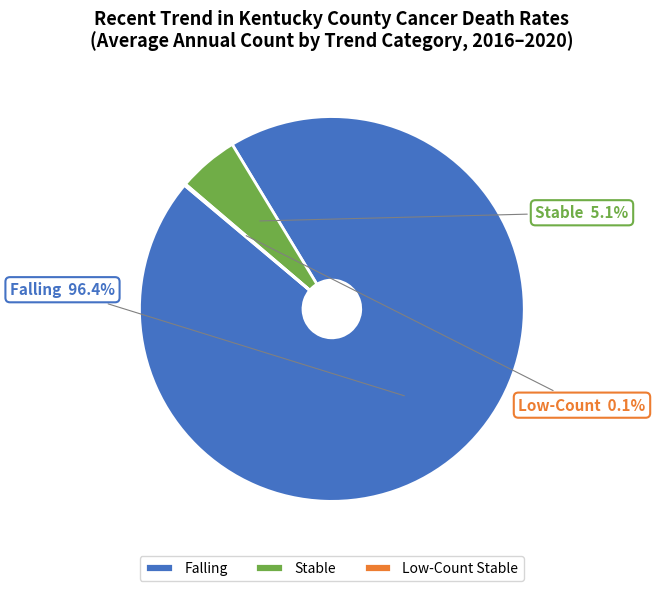

Does stable represent more than half of the total?

No